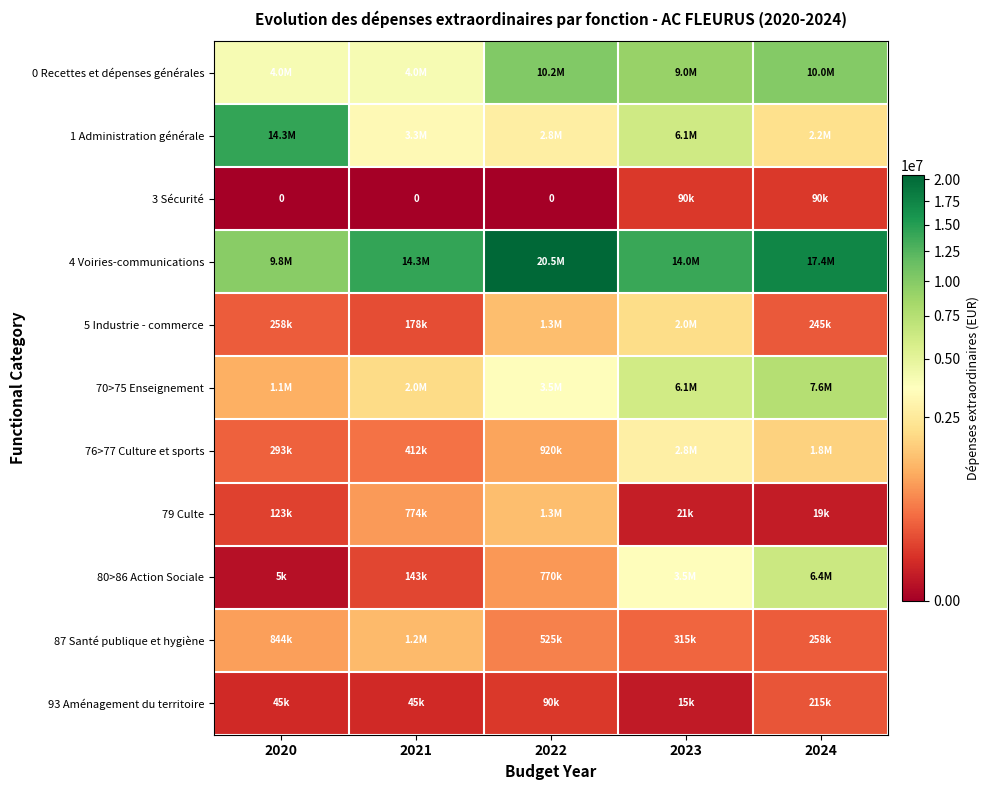

At how many categories does at least one series exceed 3451087?

5